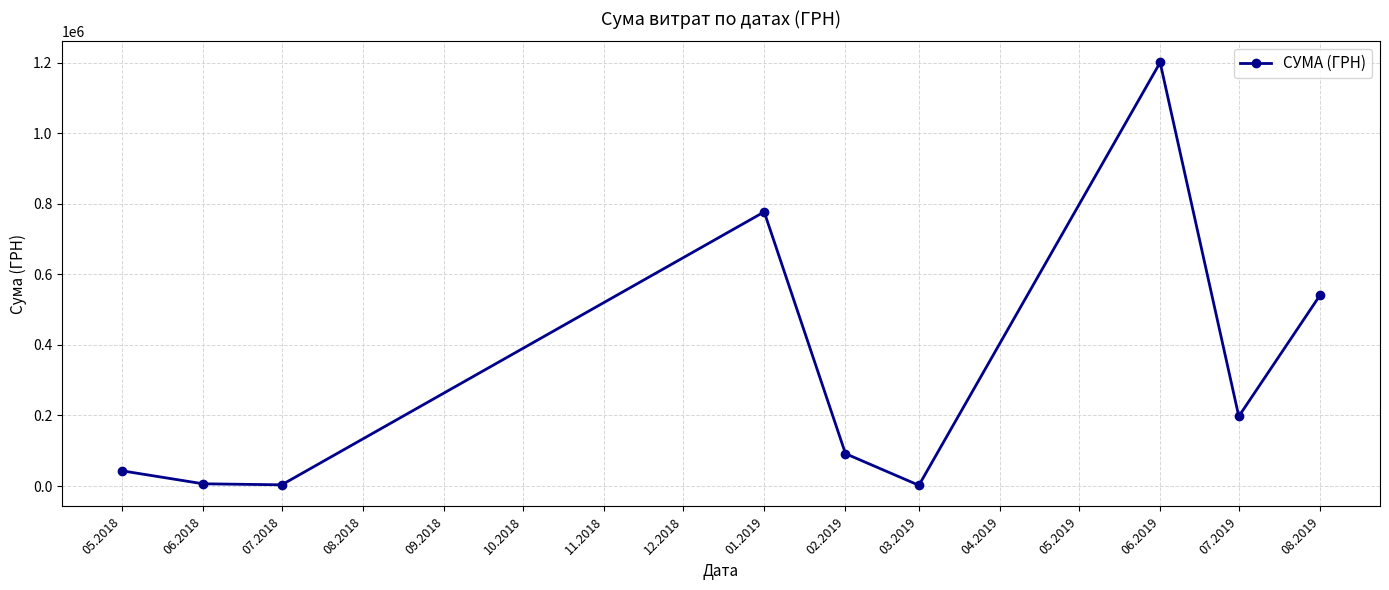

What is the maximum value shown in the chart?

1201156.7